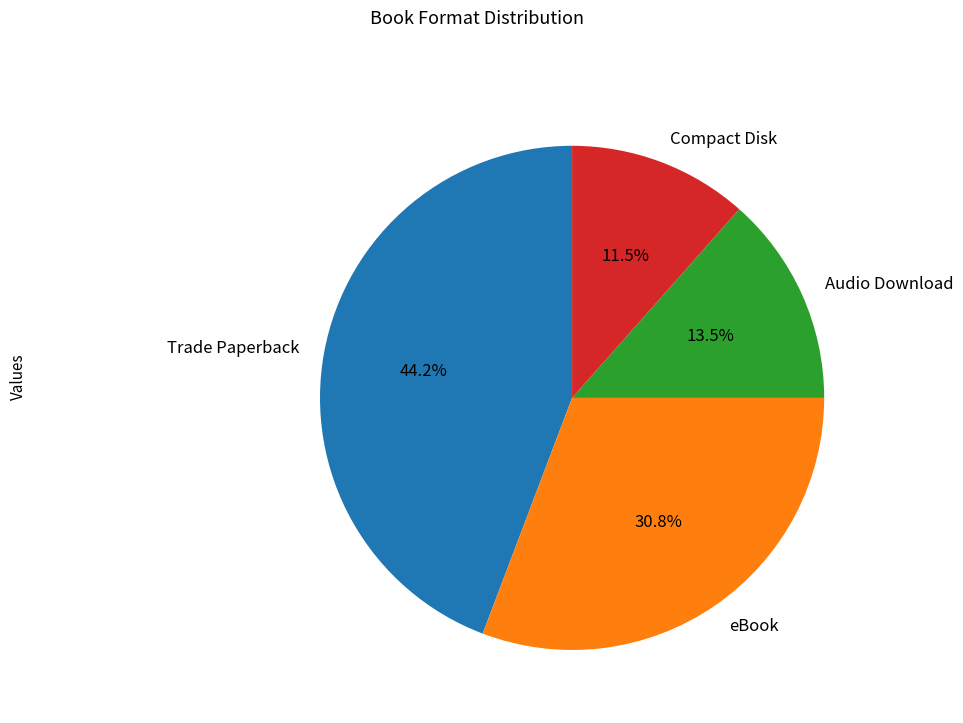

The eBook slice represents 31% of the pie. True or false?

True